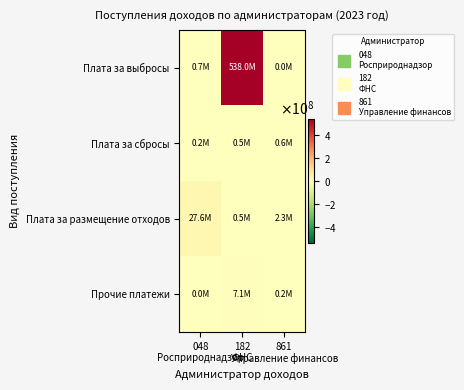

Which series has the widest spread of values?

Плата за выбросы